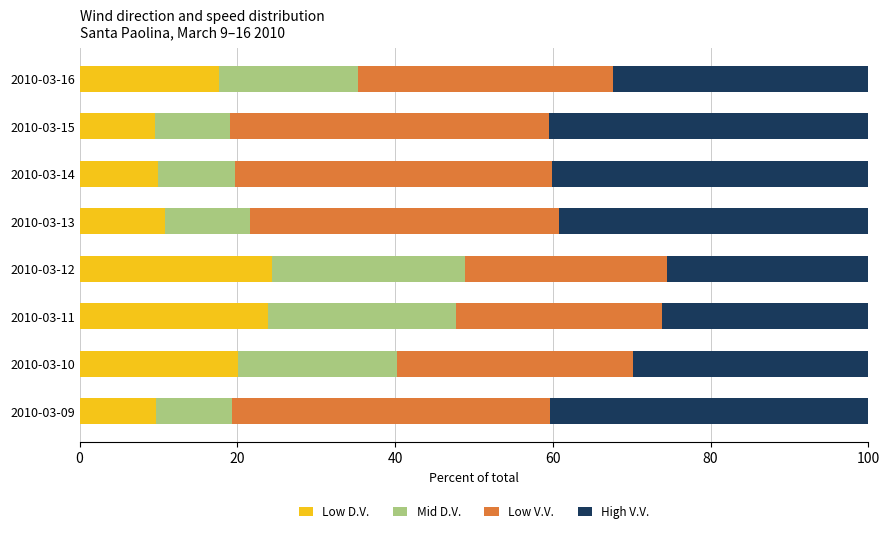

What is the difference between the maximum and minimum values in the Low D.V. series?

14.9